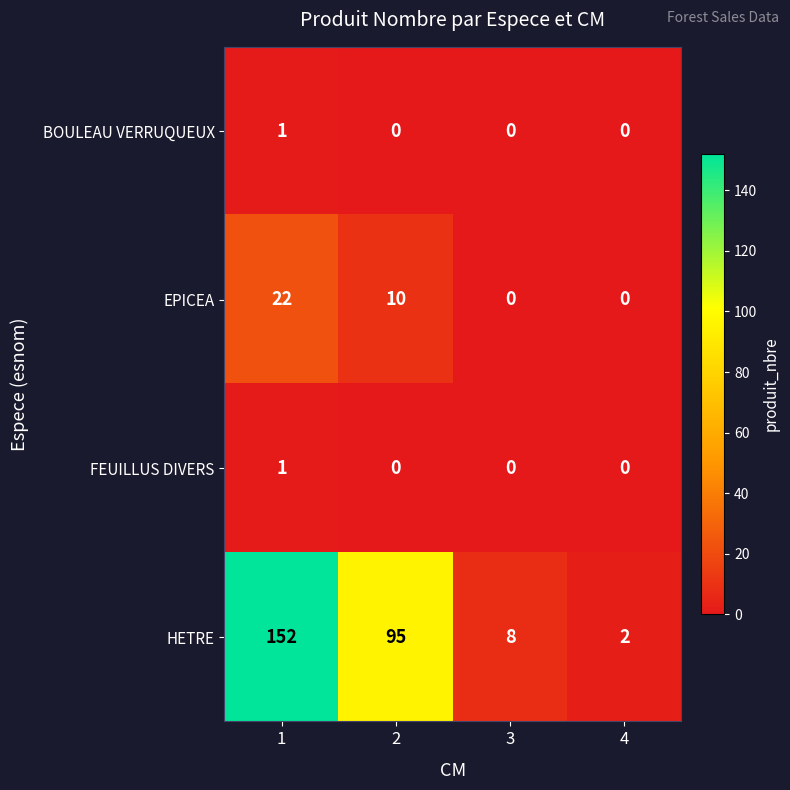

How many categories are shown in the chart?

4